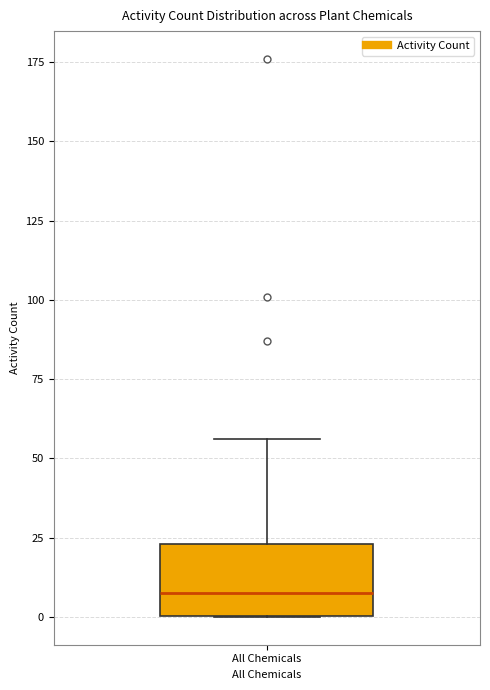

Where is the lower edge of the box for All Chemicals on the y-axis? The values are not printed on the chart, so give them approximately, as read against the axis.

0